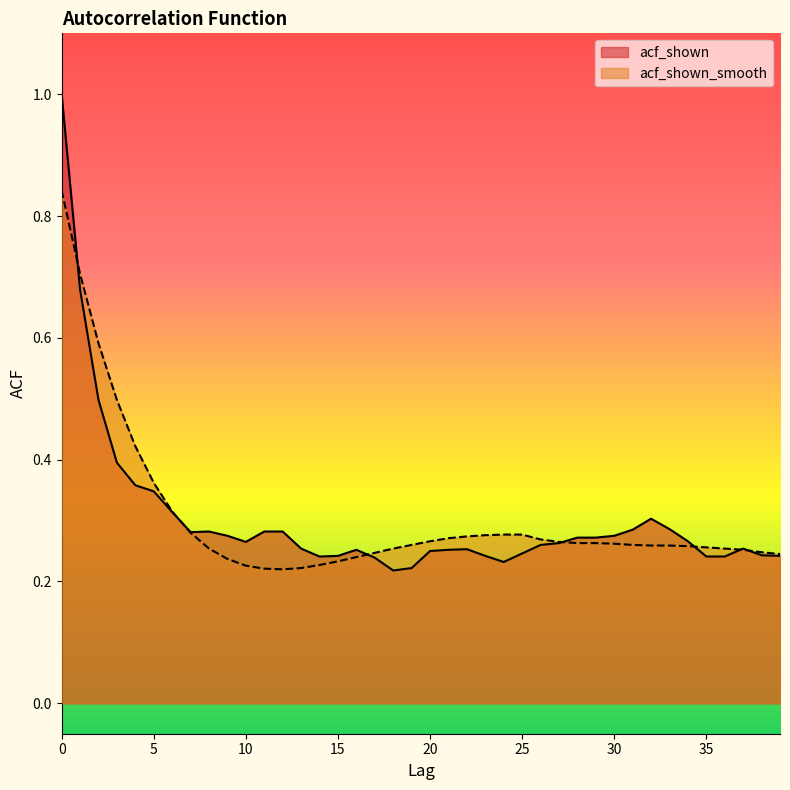

Reading right to left, transcribe all the data shown in this chart.

acf_shown: 39=0.2	38=0.2	37=0.3	36=0.2	35=0.2	34=0.3	33=0.3	32=0.3	31=0.3	30=0.3	29=0.3	28=0.3	27=0.3	26=0.3	25=0.2	24=0.2	23=0.2	22=0.3	21=0.3	20=0.2	19=0.2	18=0.2	17=0.2	16=0.3	15=0.2	14=0.2	13=0.3	12=0.3	11=0.3	10=0.3	9=0.3	8=0.3	7=0.3	6=0.3	5=0.3	4=0.4	3=0.4	2=0.5	1=0.7	0=1.0
acf_shown_smooth: 39=0.2	38=0.2	37=0.3	36=0.3	35=0.3	34=0.3	33=0.3	32=0.3	31=0.3	30=0.3	29=0.3	28=0.3	27=0.3	26=0.3	25=0.3	24=0.3	23=0.3	22=0.3	21=0.3	20=0.3	19=0.3	18=0.3	17=0.2	16=0.2	15=0.2	14=0.2	13=0.2	12=0.2	11=0.2	10=0.2	9=0.2	8=0.3	7=0.3	6=0.3	5=0.4	4=0.4	3=0.5	2=0.6	1=0.7	0=0.8